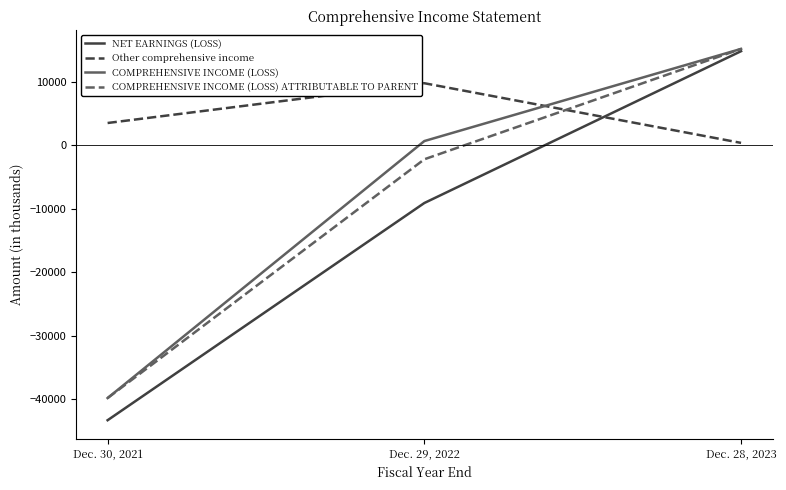

Is it true that Other comprehensive income equals 3489 at Dec. 30, 2021?

True